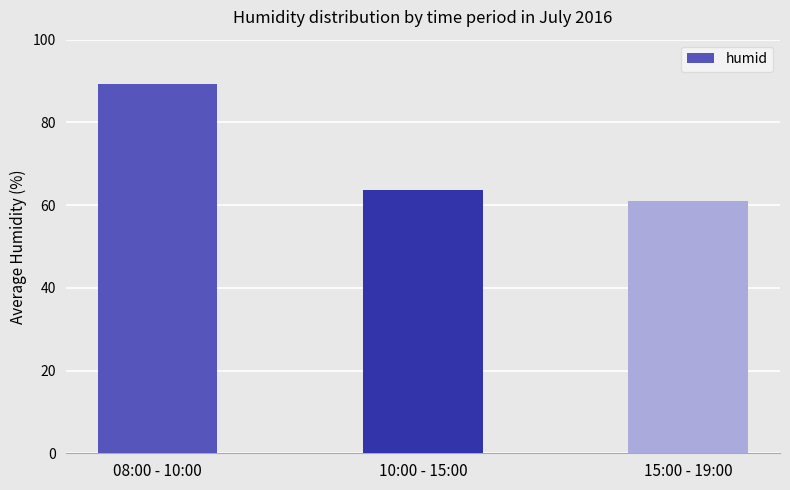

What is the ratio of the value at 15:00 - 19:00 to the value at 08:00 - 10:00?

0.7